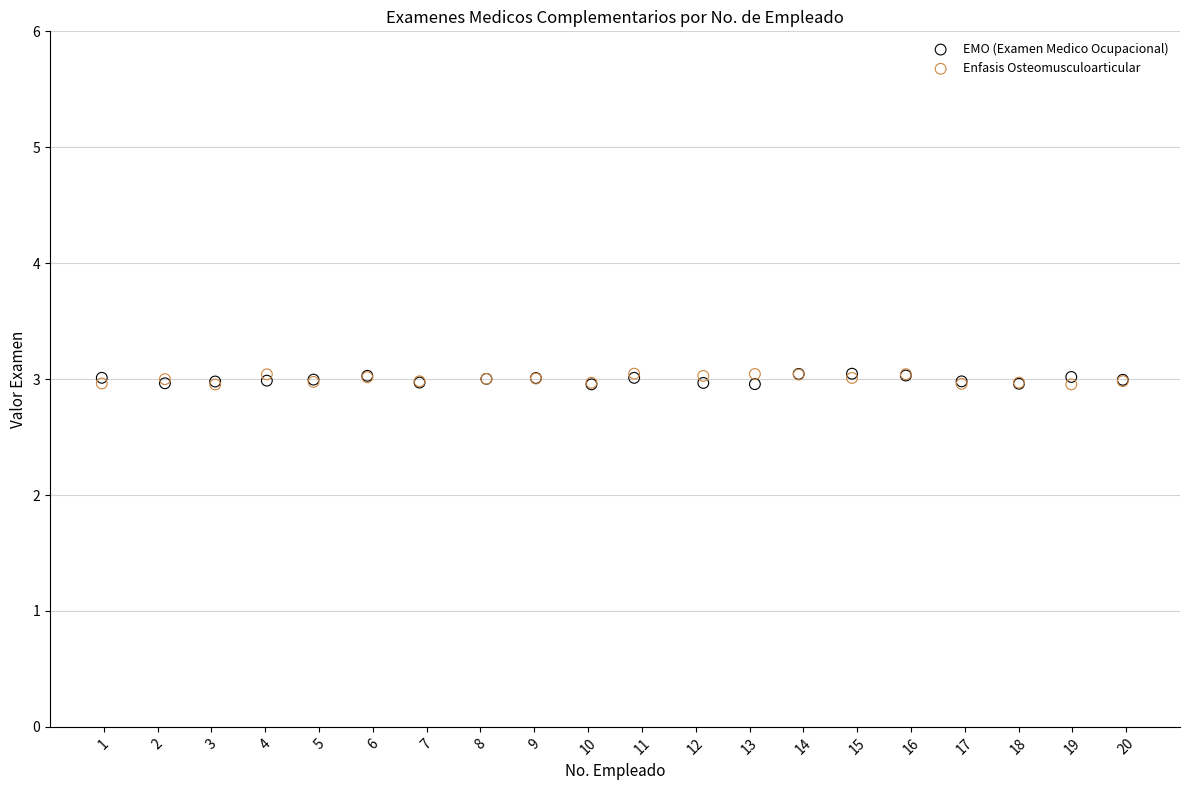

What are all the series names shown in the legend?

EMO (Examen Medico Ocupacional), Enfasis Osteomusculoarticular